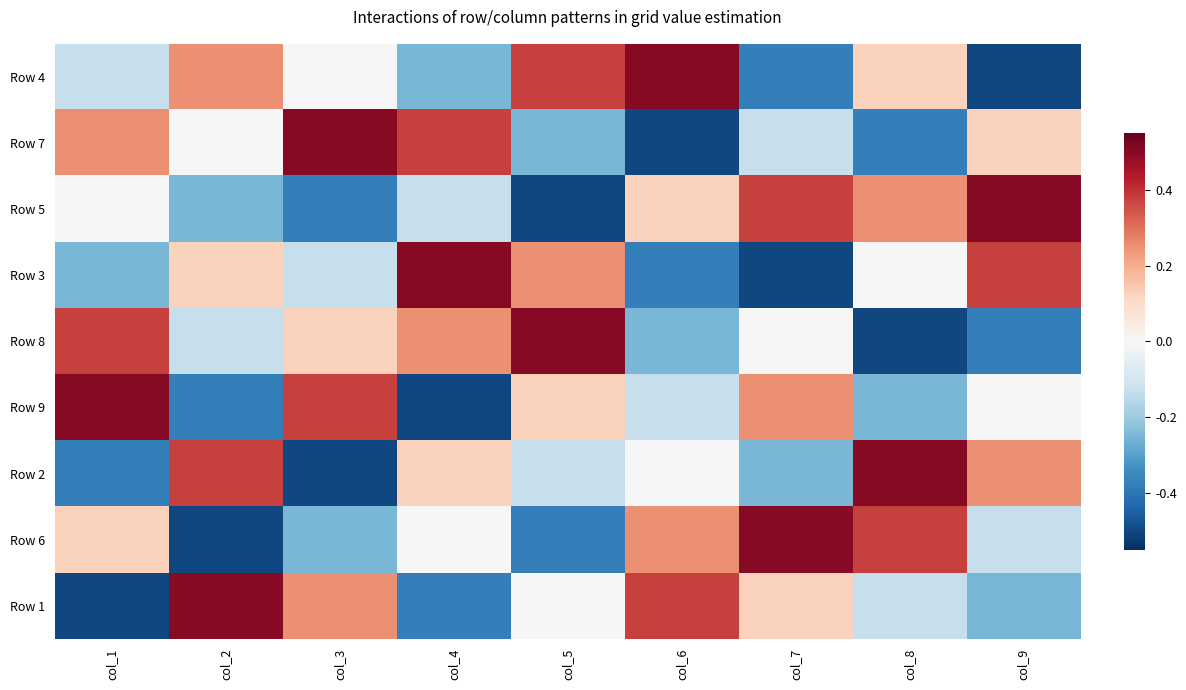

Reading left to right, list all the values displayed in this chart.

Row 4: col_1=-0.1	col_2=0.2	col_3=0.0	col_4=-0.2	col_5=0.4	col_6=0.5	col_7=-0.4	col_8=0.1	col_9=-0.5
Row 7: col_1=0.2	col_2=0.0	col_3=0.5	col_4=0.4	col_5=-0.2	col_6=-0.5	col_7=-0.1	col_8=-0.4	col_9=0.1
Row 5: col_1=0.0	col_2=-0.2	col_3=-0.4	col_4=-0.1	col_5=-0.5	col_6=0.1	col_7=0.4	col_8=0.2	col_9=0.5
Row 3: col_1=-0.2	col_2=0.1	col_3=-0.1	col_4=0.5	col_5=0.2	col_6=-0.4	col_7=-0.5	col_8=0.0	col_9=0.4
Row 8: col_1=0.4	col_2=-0.1	col_3=0.1	col_4=0.2	col_5=0.5	col_6=-0.2	col_7=0.0	col_8=-0.5	col_9=-0.4
Row 9: col_1=0.5	col_2=-0.4	col_3=0.4	col_4=-0.5	col_5=0.1	col_6=-0.1	col_7=0.2	col_8=-0.2	col_9=0.0
Row 2: col_1=-0.4	col_2=0.4	col_3=-0.5	col_4=0.1	col_5=-0.1	col_6=0.0	col_7=-0.2	col_8=0.5	col_9=0.2
Row 6: col_1=0.1	col_2=-0.5	col_3=-0.2	col_4=0.0	col_5=-0.4	col_6=0.2	col_7=0.5	col_8=0.4	col_9=-0.1
Row 1: col_1=-0.5	col_2=0.5	col_3=0.2	col_4=-0.4	col_5=0.0	col_6=0.4	col_7=0.1	col_8=-0.1	col_9=-0.2